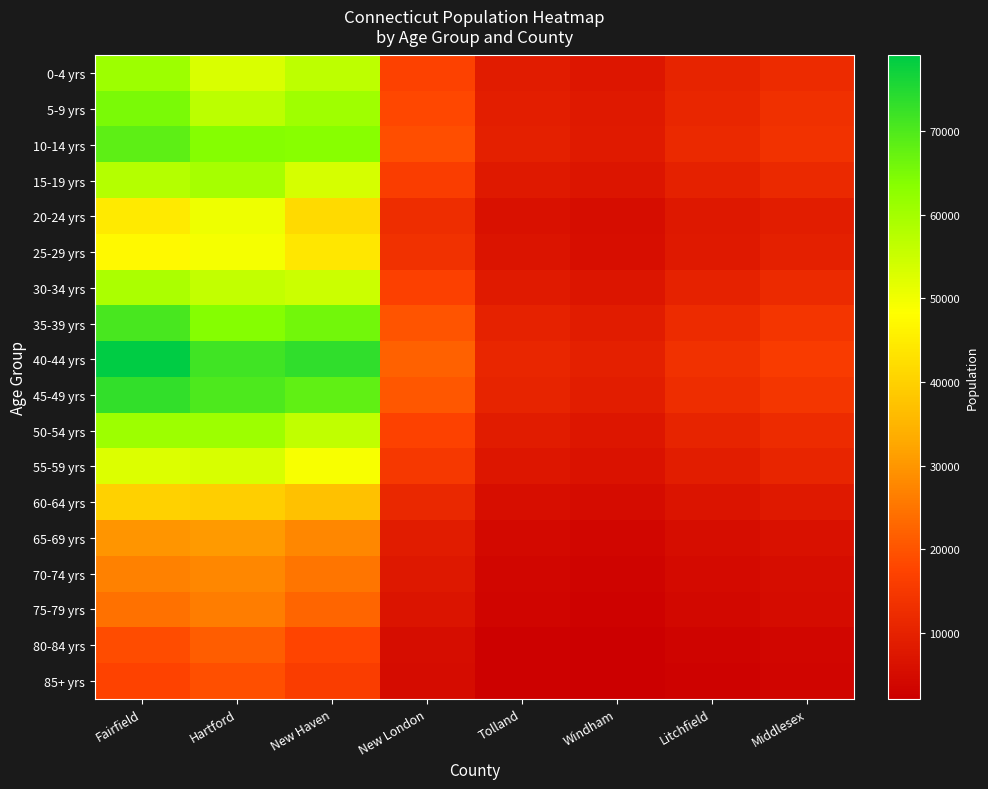

At which category is the sum across all series the highest?

Fairfield